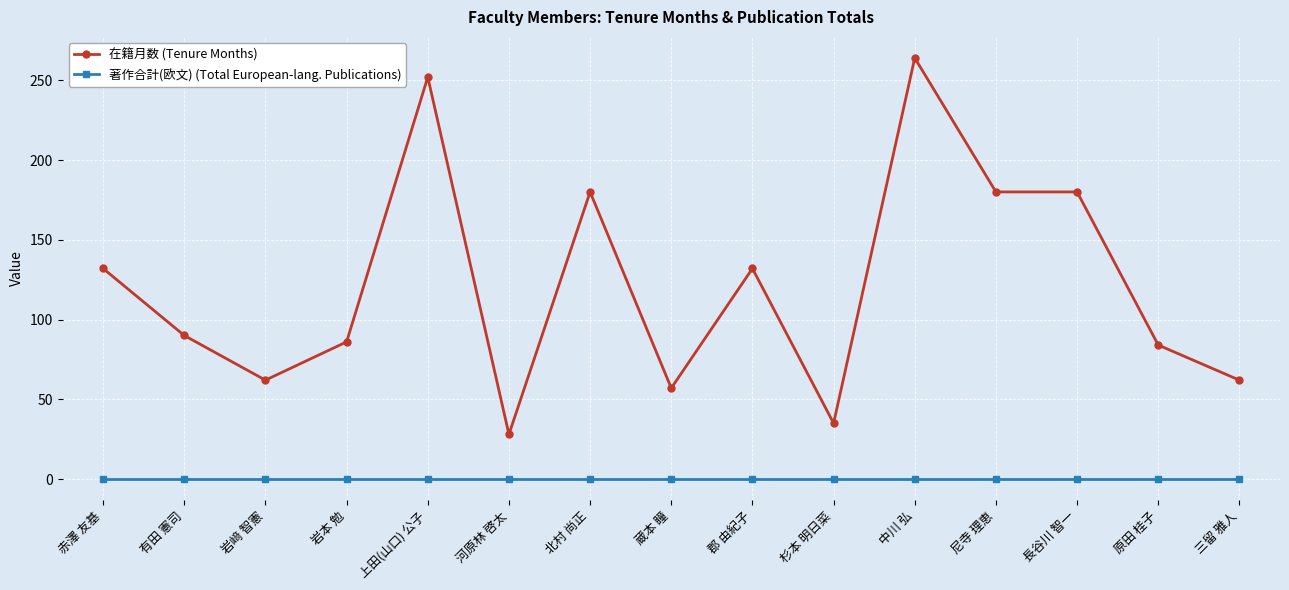

Read the 在籍月数 (Tenure Months) value at 尼寺 理恵.

180